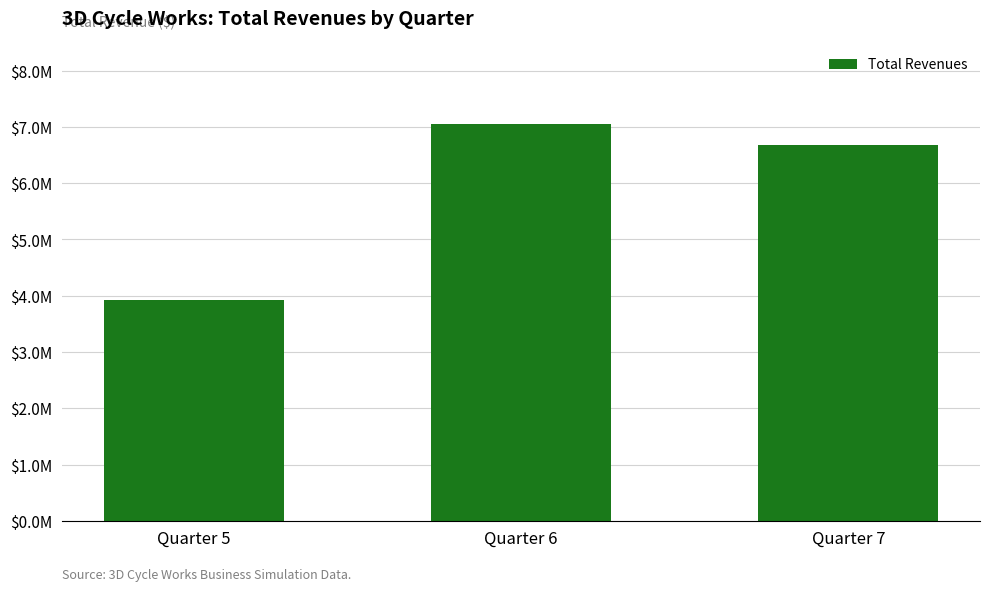

The value at Quarter 6 is 7043682.8. True or false?

True